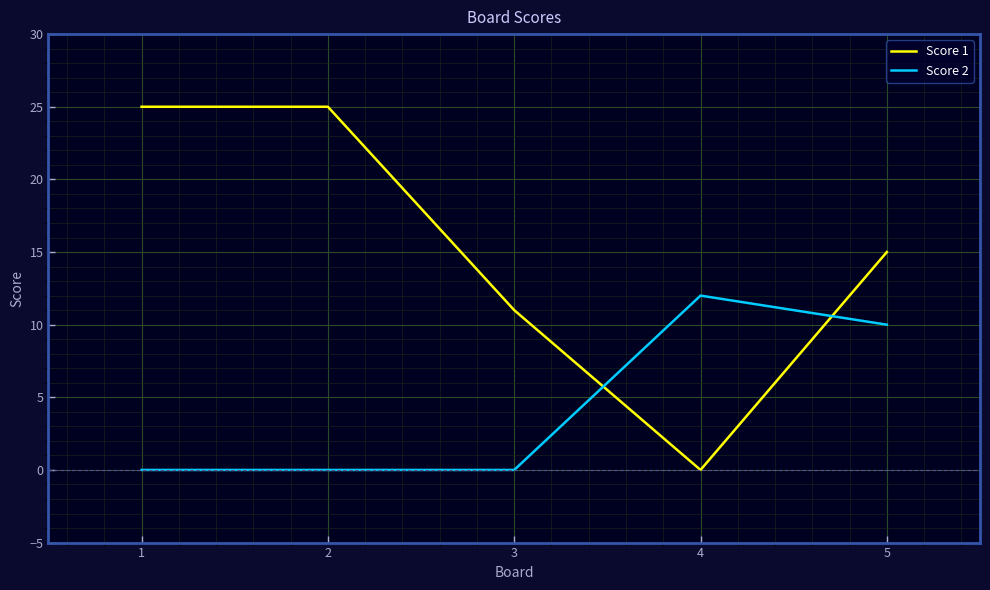

List the series in order of their overall mean, lowest first.

Score 2, Score 1